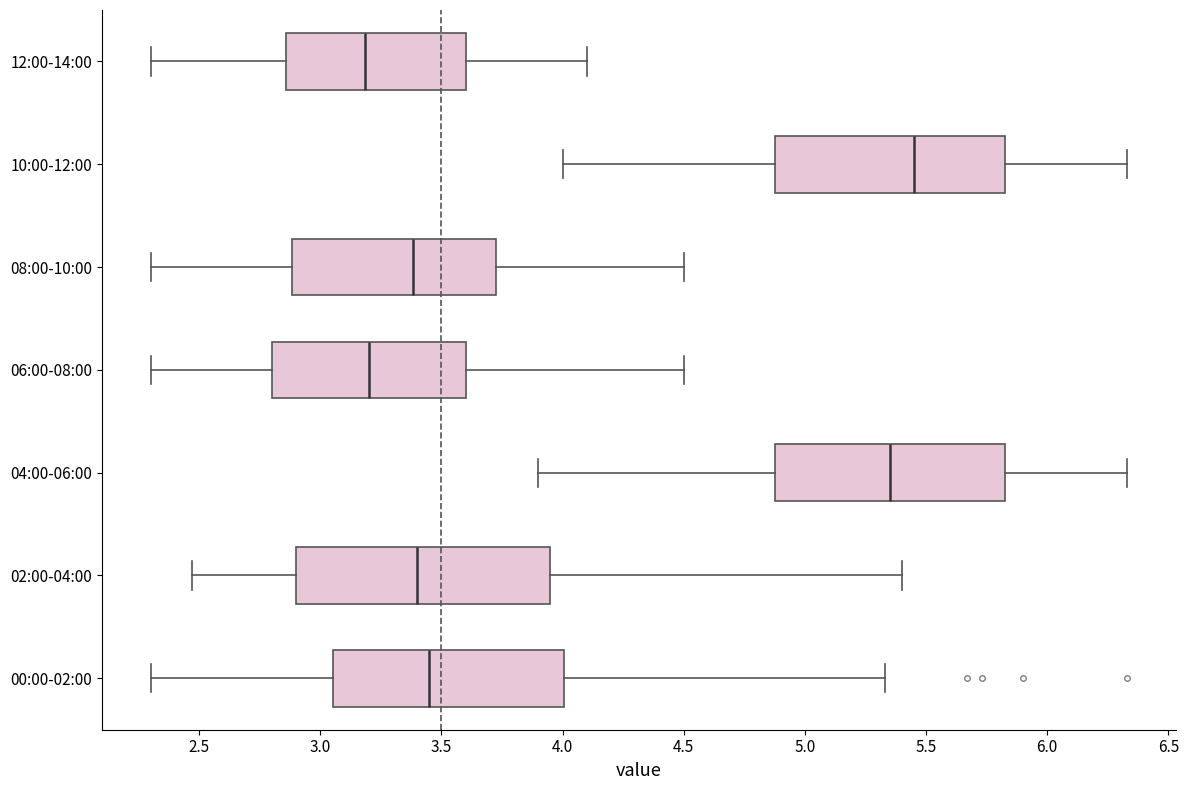

Which box has the furthest to the right median line?

10:00-12:00